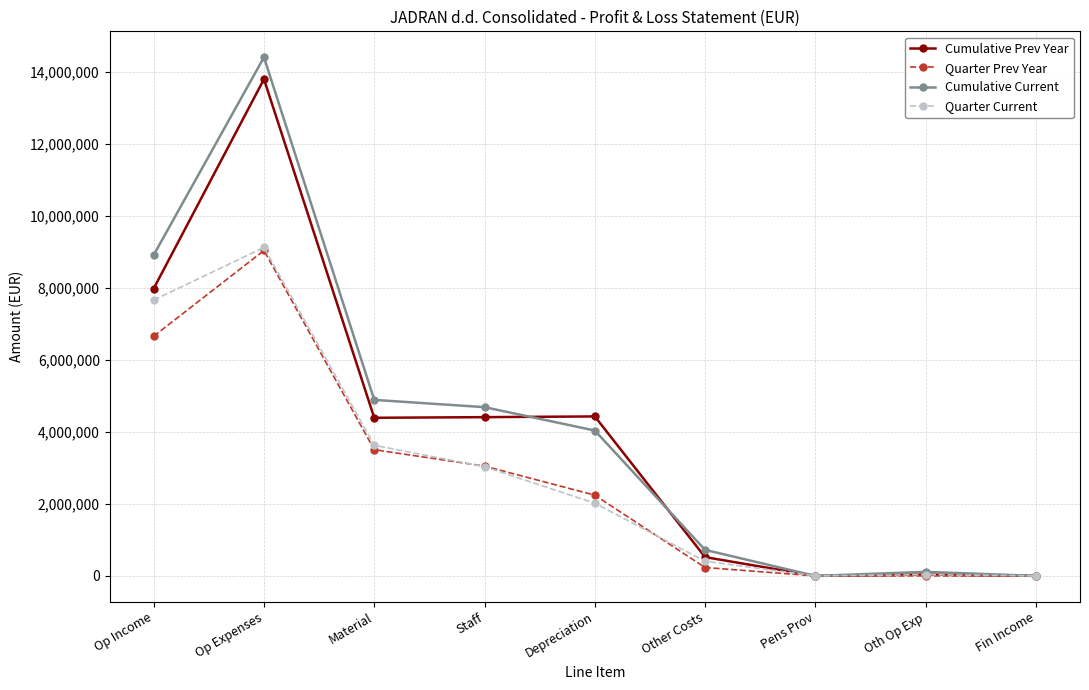

What is the label of the 8th point from the right?

Op Expenses